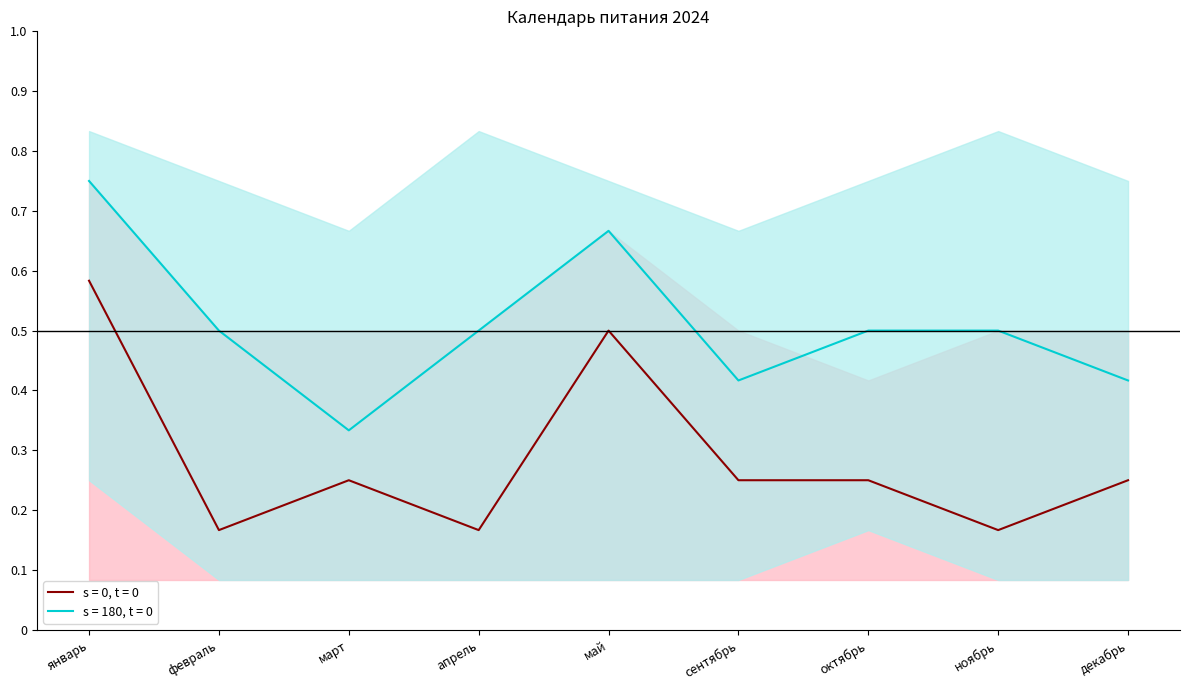

Reading left to right, list all the values displayed in this chart.

s = 0, t = 0: 0.6	0.2	0.2	0.2	0.5	0.2	0.2	0.2	0.2
s = 180, t = 0: 0.8	0.5	0.3	0.5	0.7	0.4	0.5	0.5	0.4